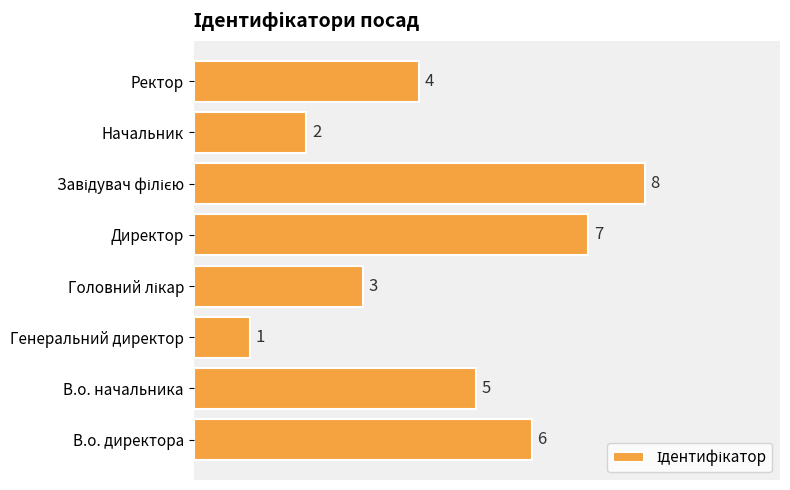

Where is the data nearest to the value 4?

Ректор